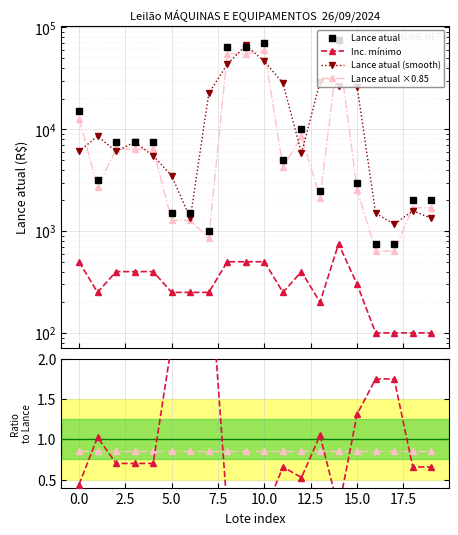

At how many categories does at least one series exceed 58881?

4